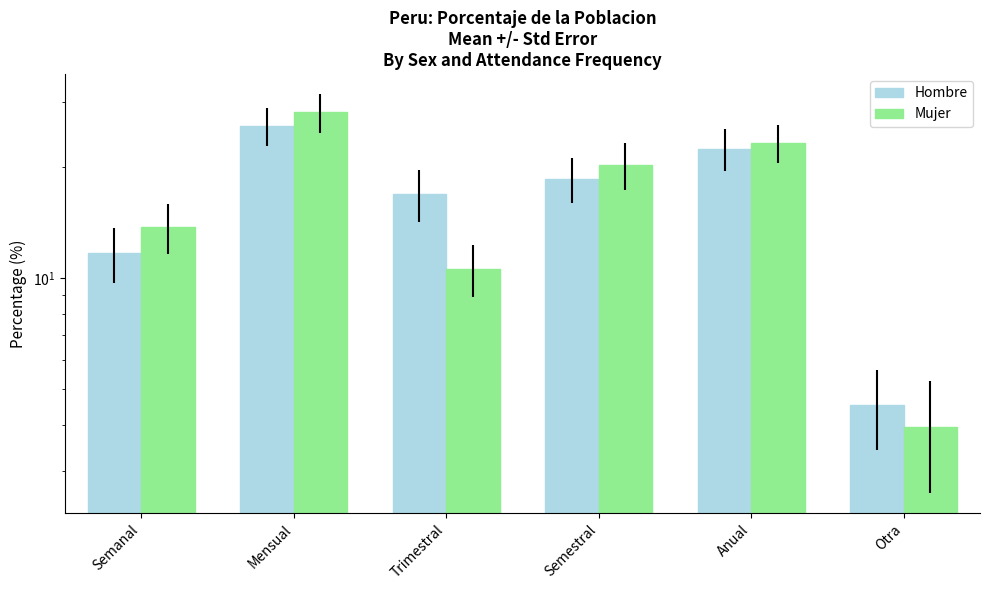

Count the number of categories in the chart.

6